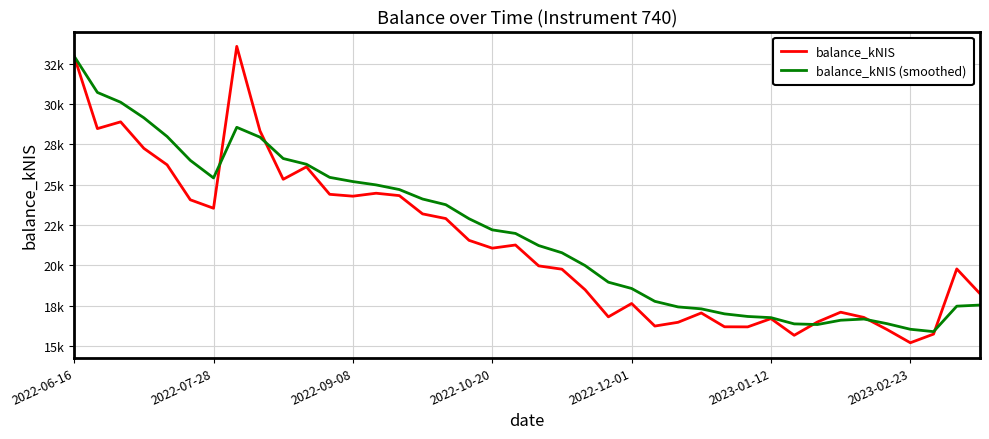

Is this an area chart (filled region under the line)?

No